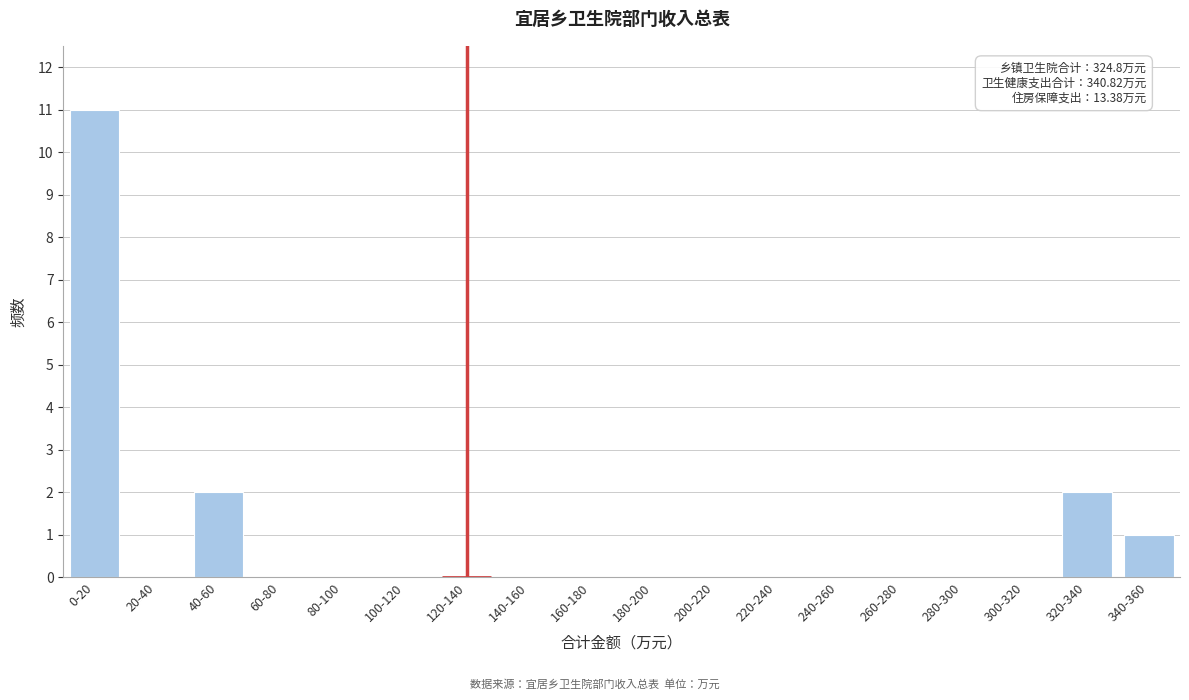

Reading left to right, list all the values displayed in this chart.

0-20=11	20-40=0	40-60=2	60-80=0	80-100=0	100-120=0	120-140=0	140-160=0	160-180=0	180-200=0	200-220=0	220-240=0	240-260=0	260-280=0	280-300=0	300-320=0	320-340=2	340-360=1